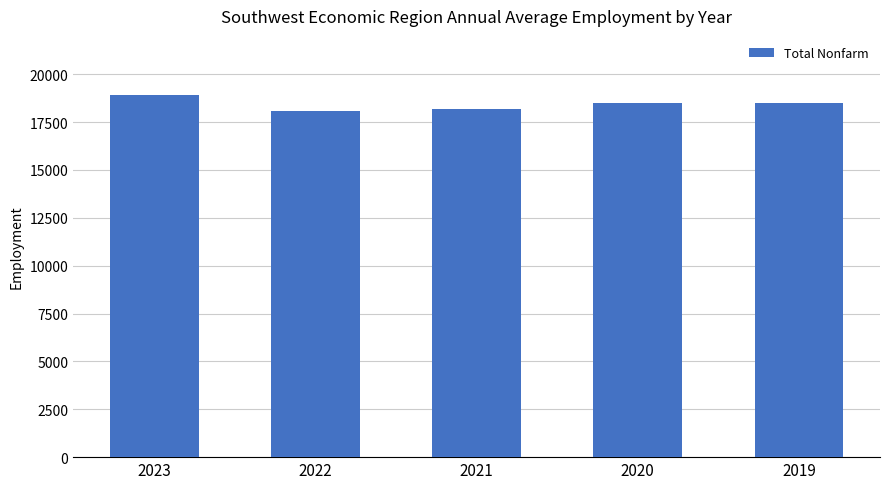

How many values are between 18200 and 18500?

3